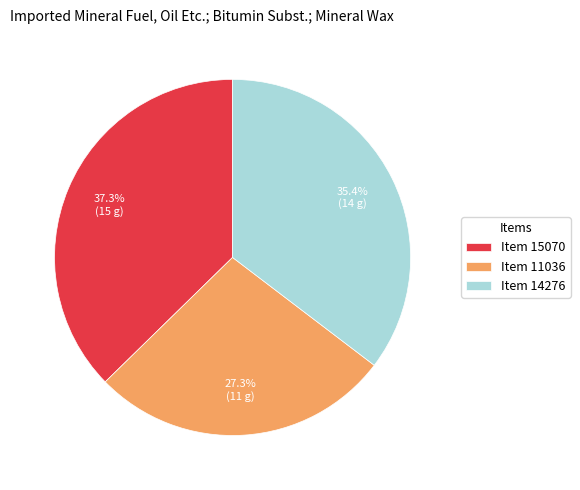

Is there any slice that represents more than half of the pie?

No